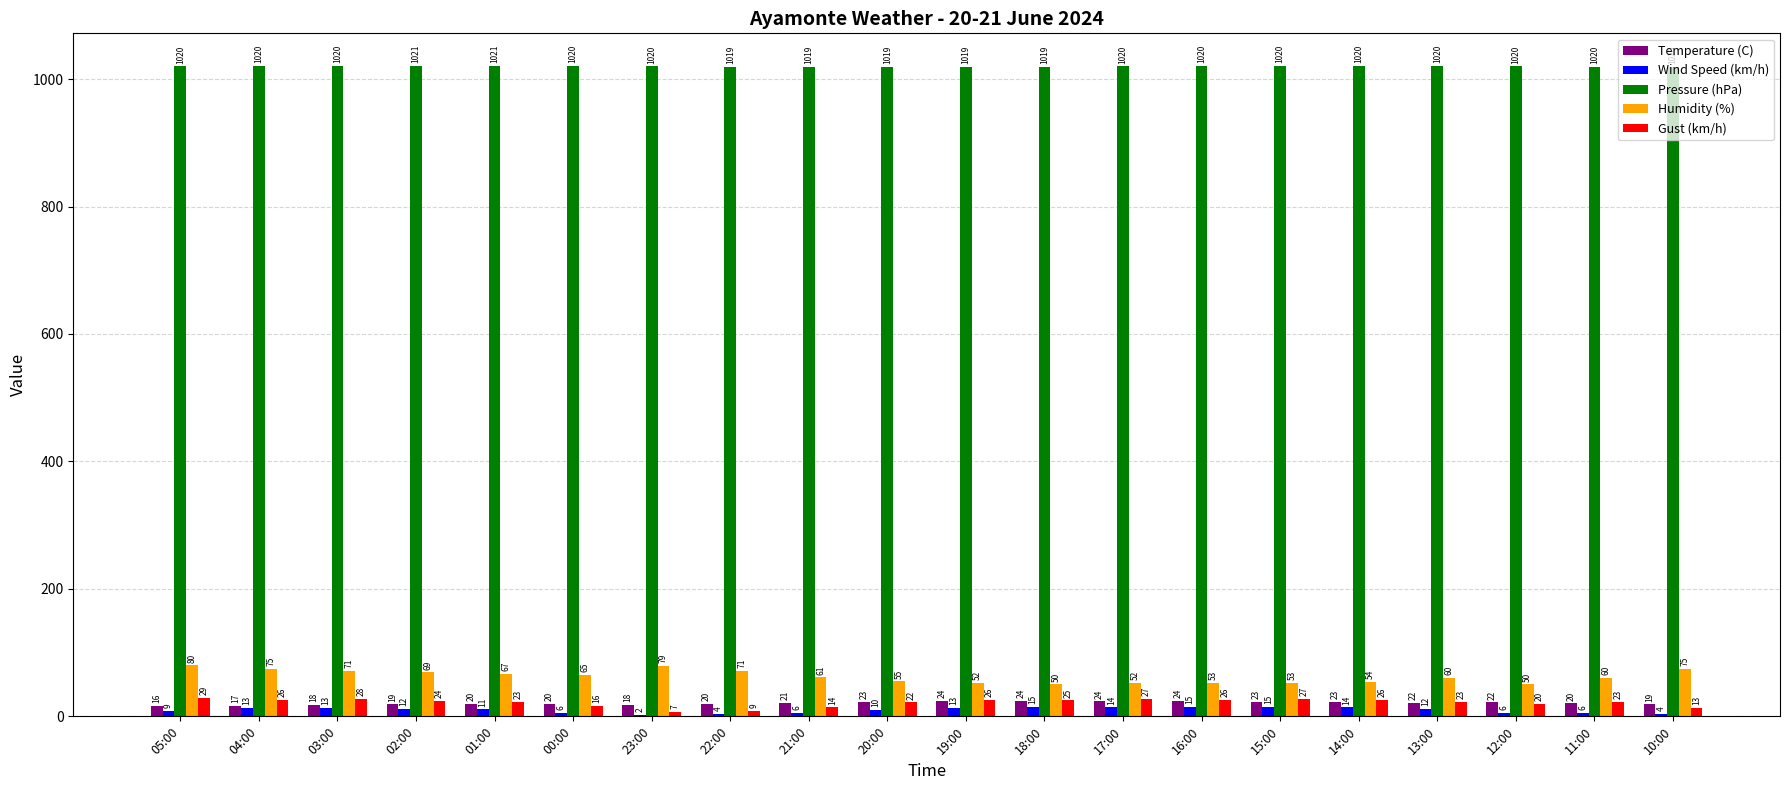

What is the sum of the Gust (km/h) values at 15:00 and 20:00?

49.0